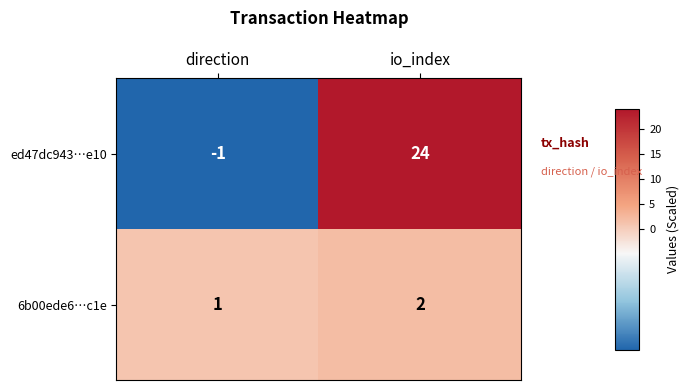

Rank the series by their maximum value, from highest to lowest.

ed47dc943…e10, 6b00ede6…c1e